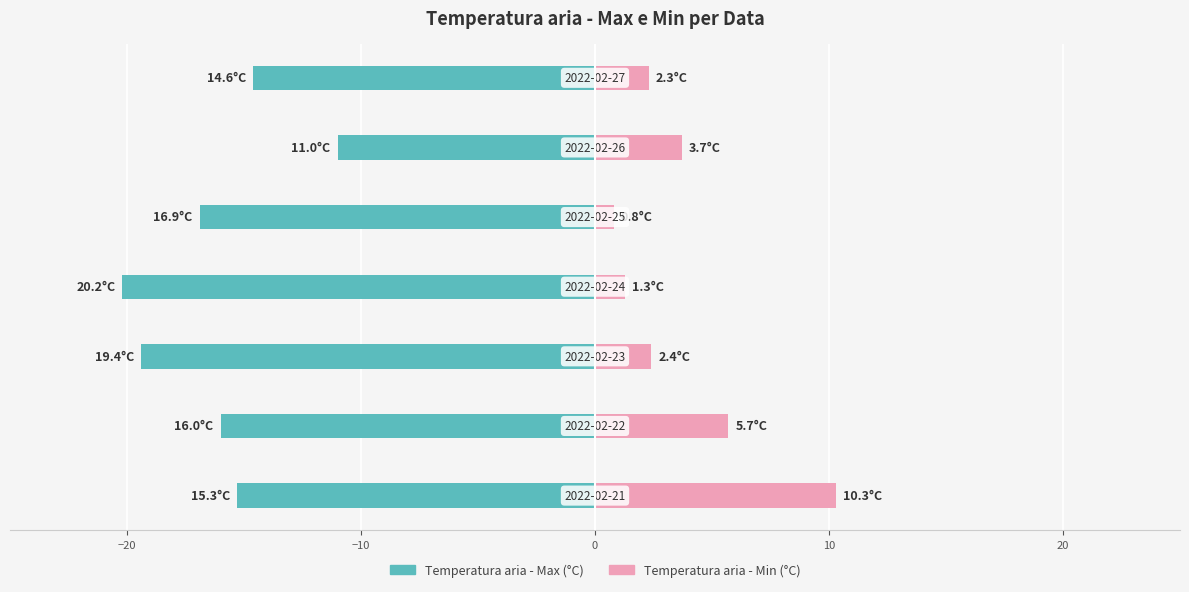

Reading right to left, extract all data points from this chart.

Temperatura aria - Max (°C): 14.6	11.0	16.9	20.2	19.4	16.0	15.3
Temperatura aria - Min (°C): 2.3	3.7	0.8	1.3	2.4	5.7	10.3